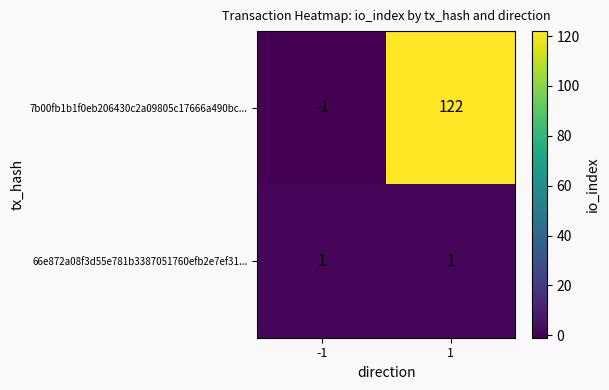

Which category has the highest value across all series?

1